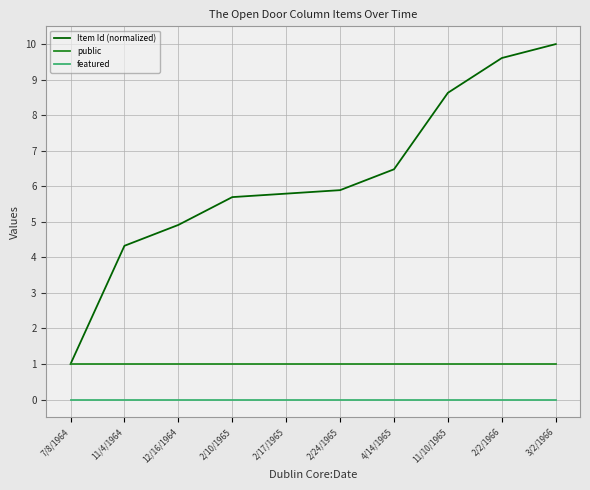

Which series has the largest total across all categories?

Item Id (normalized)